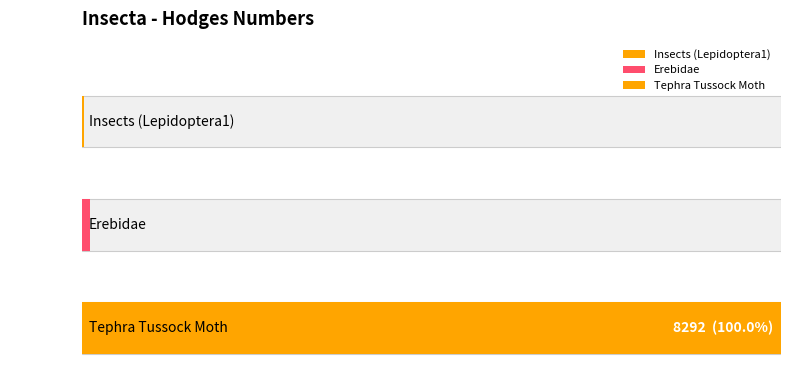

Approximately how many times larger is the value at Tephra Tussock Moth compared to Insects (Lepidoptera1)?

285.9